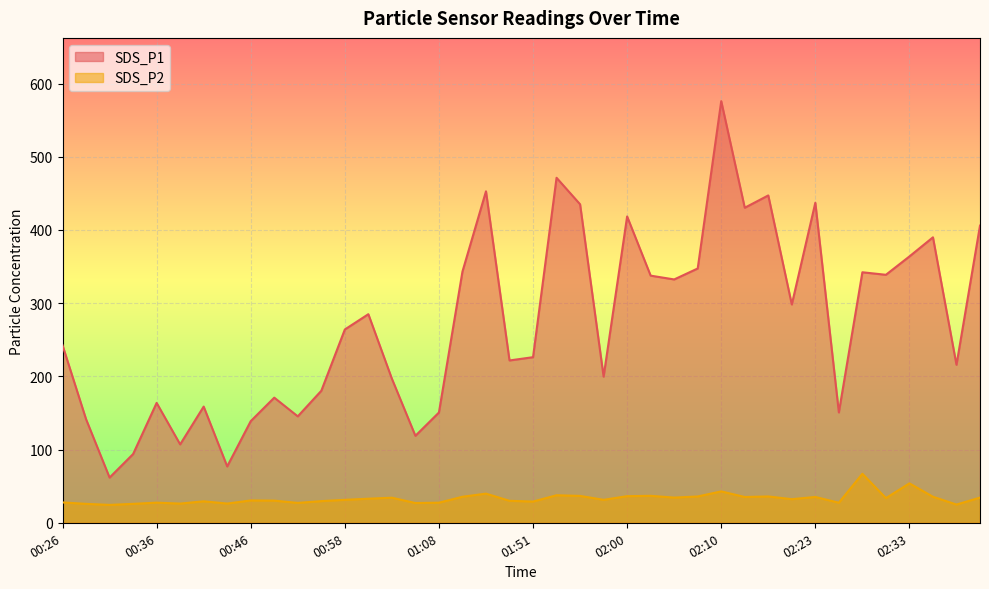

How many values in the SDS_P2 series exceed 32?

20